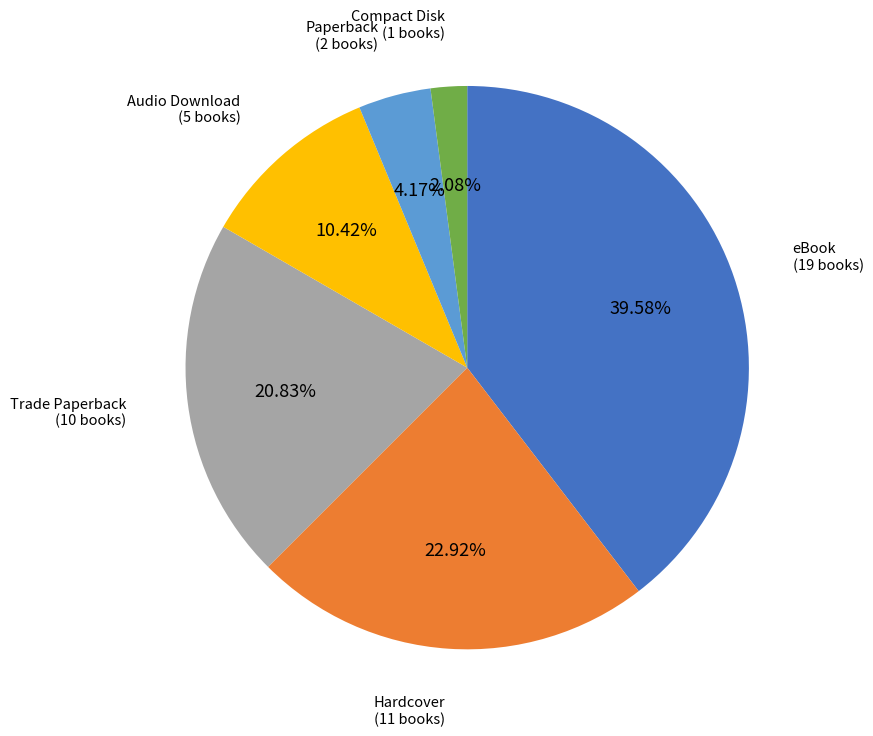

What percentage is the eBook slice, to the nearest percent?

40%